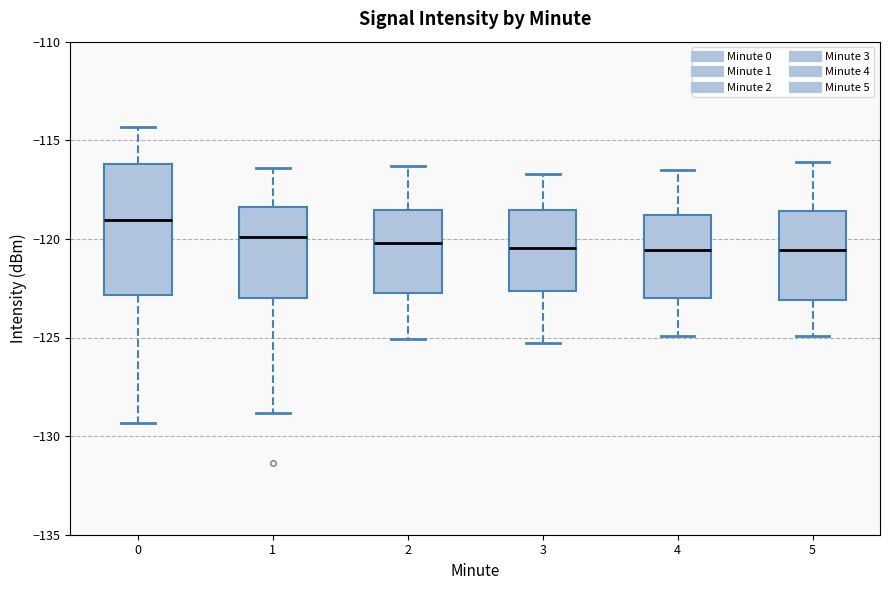

Reading left to right, read every box against the y-axis: the position of its median line, the range the box covers, and the ends of its whiskers. The values are not printed on the chart, so give them approximately, as read against the axis.

0: median -119.0, box -123.0 to -116.0, whiskers -129.5 to -114.5
1: median -120.0, box -123.0 to -118.5, whiskers -129.0 to -116.5
2: median -120.0, box -122.5 to -118.5, whiskers -125.0 to -116.5
3: median -120.5, box -122.5 to -118.5, whiskers -125.5 to -116.5
4: median -120.5, box -123.0 to -119.0, whiskers -125.0 to -116.5
5: median -120.5, box -123.0 to -118.5, whiskers -125.0 to -116.0